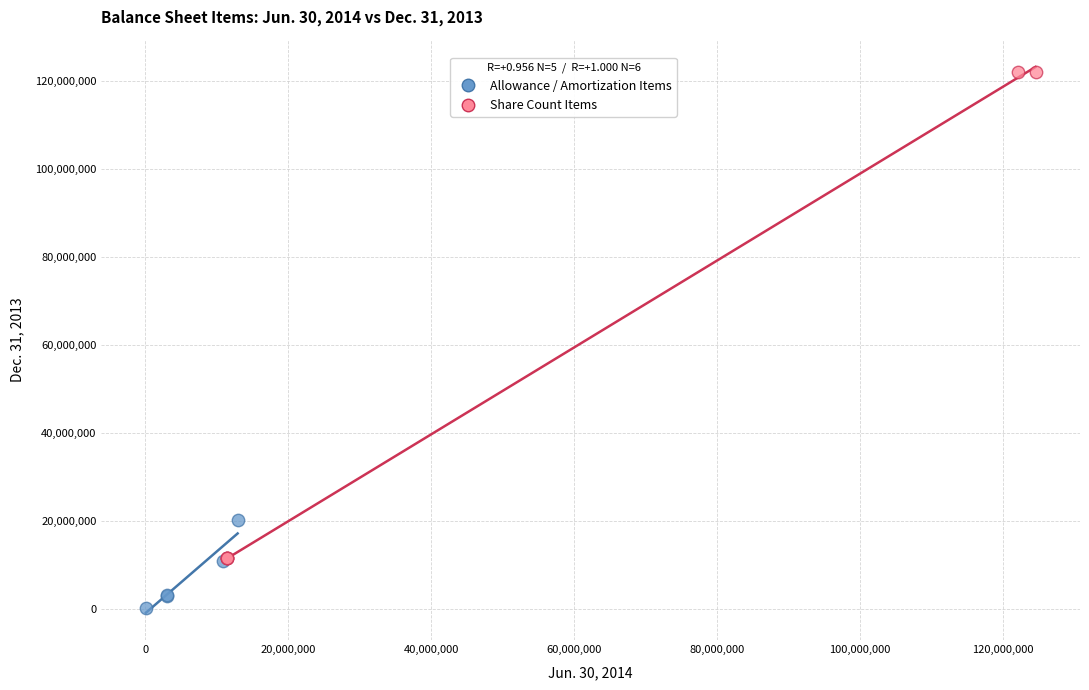

Which series reaches the minimum Y coordinate?

Allowance / Amortization Items